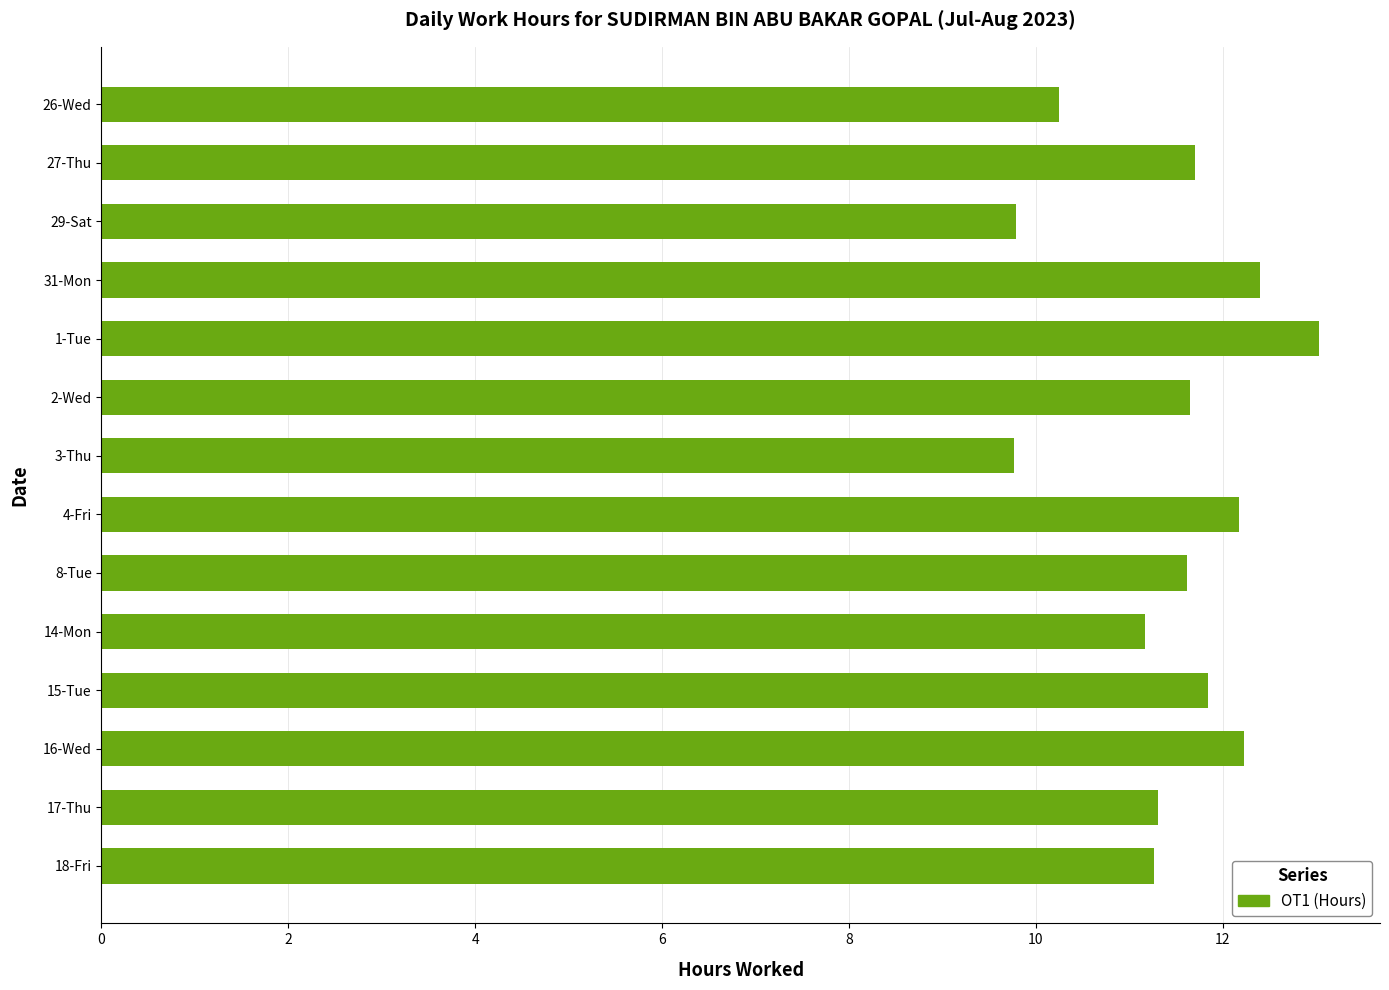

What is the difference between the second highest and minimum values?

2.6